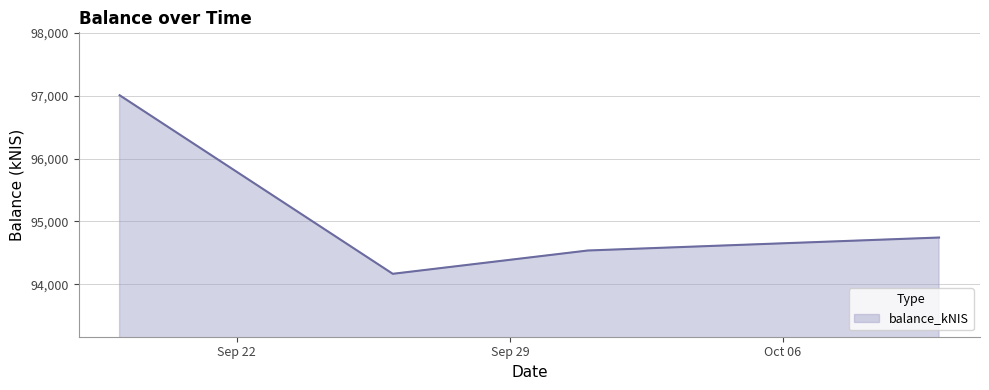

What is the difference between the maximum and minimum values?

2838.2